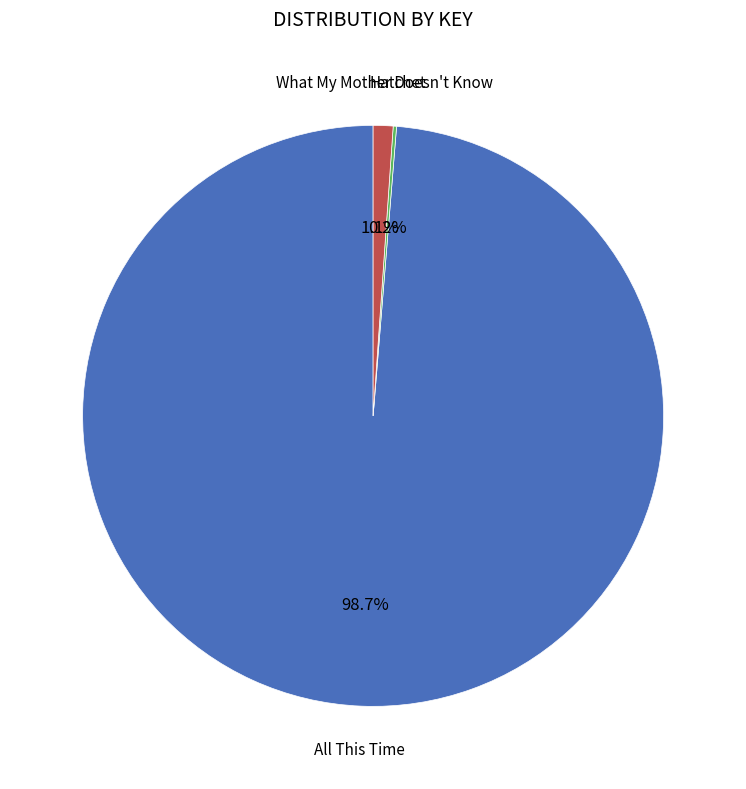

How much of the chart is everything except All This Time?

1.3%